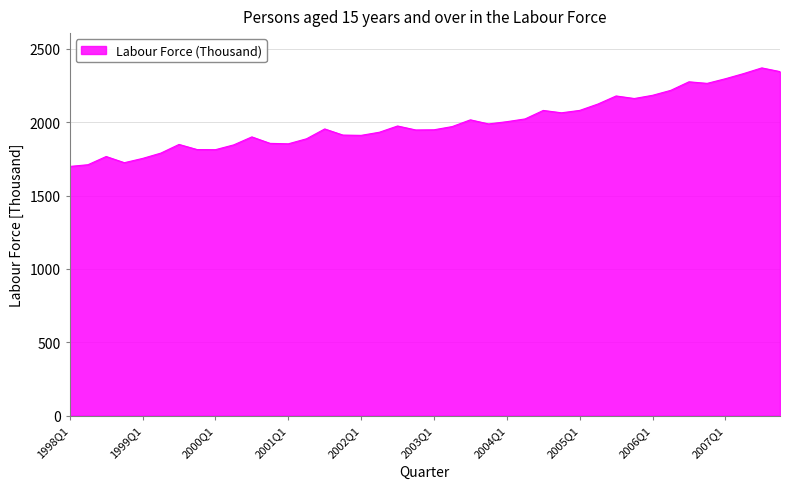

How many lines are shown in the chart?

1